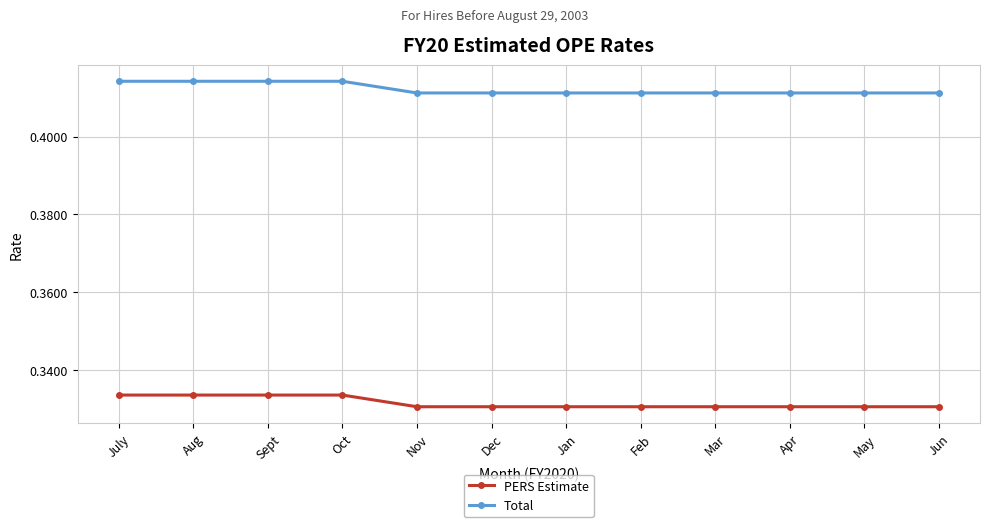

True or false: Total and PERS Estimate cross at least once.

False